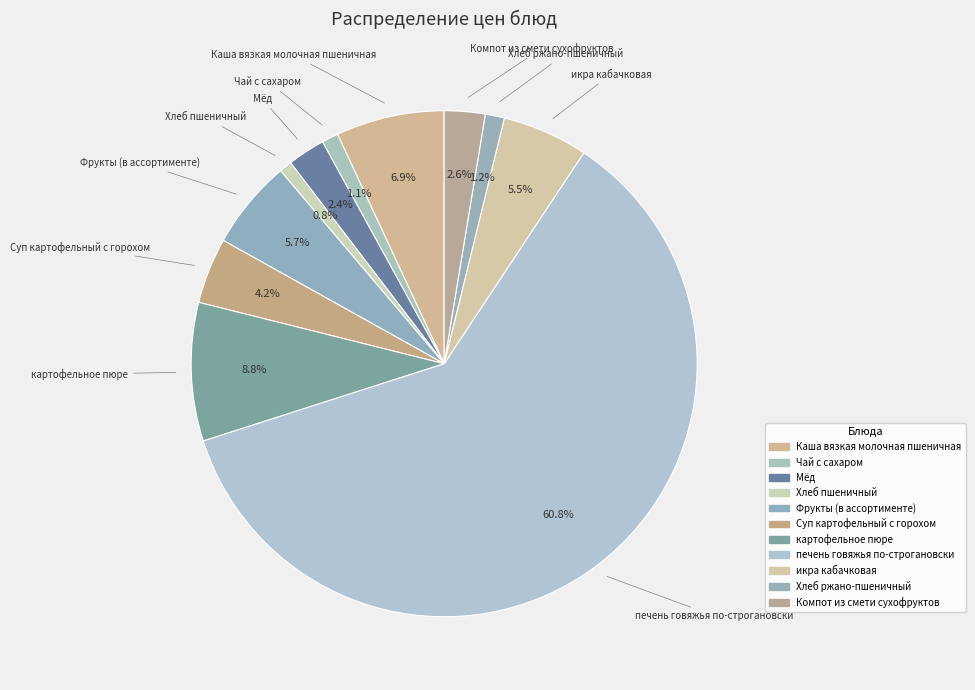

What is the smallest slice in the pie chart?

Хлеб пшеничный